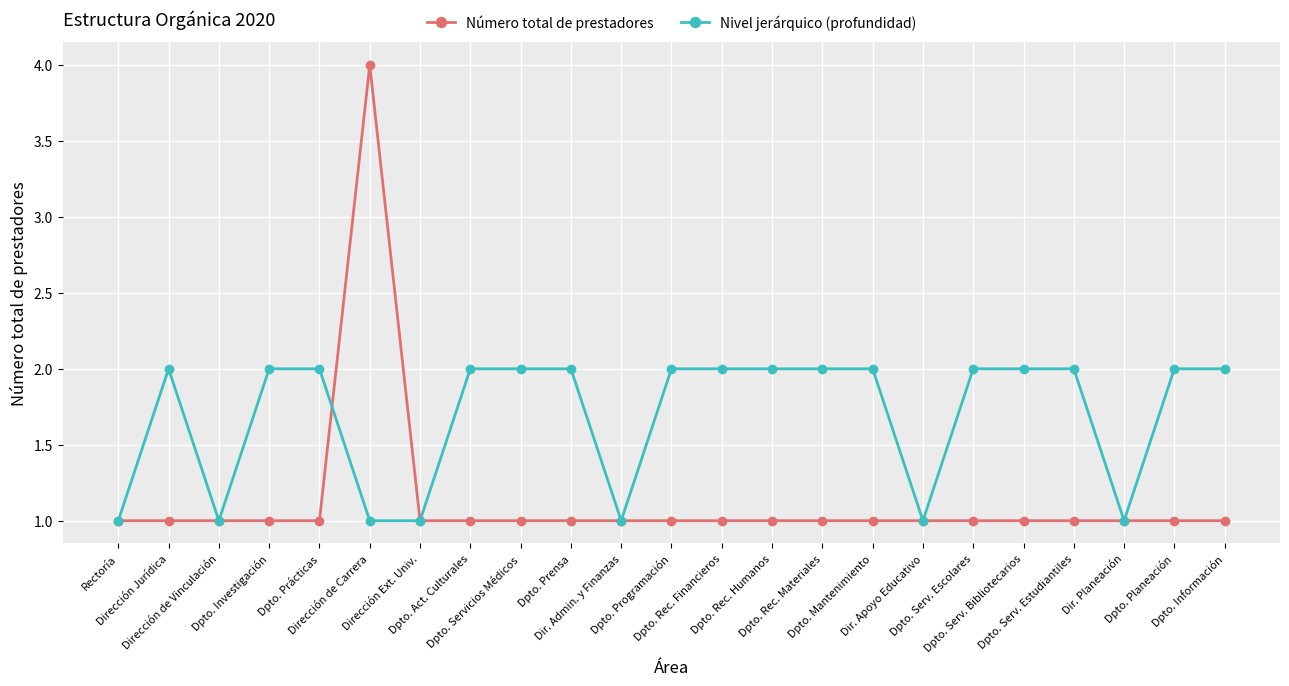

What is the minimum value shown in the chart?

1